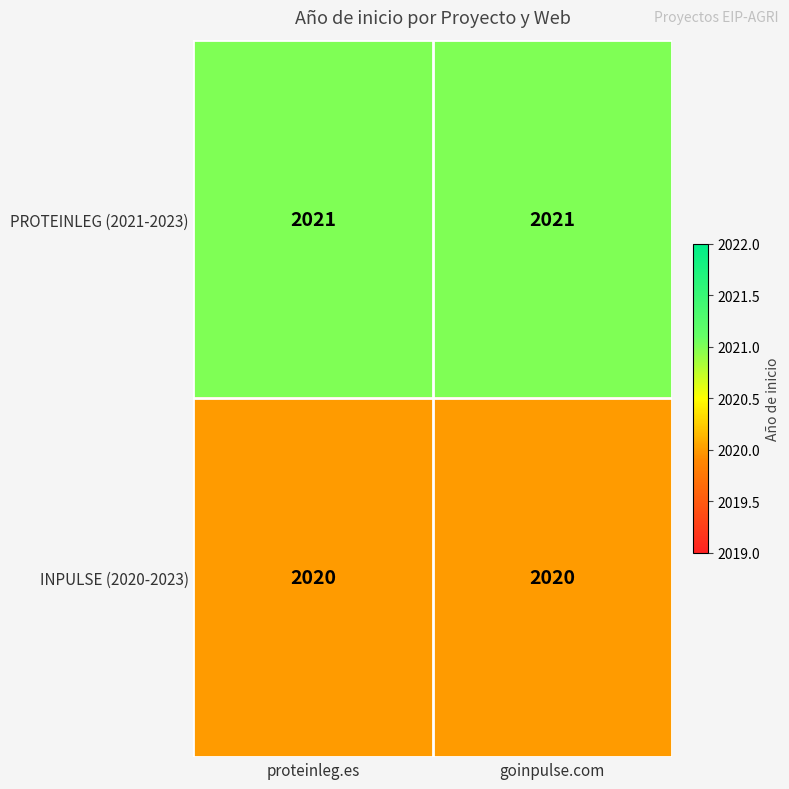

True or false: INPULSE (2020-2023) has a value of 3003 at goinpulse.com.

False